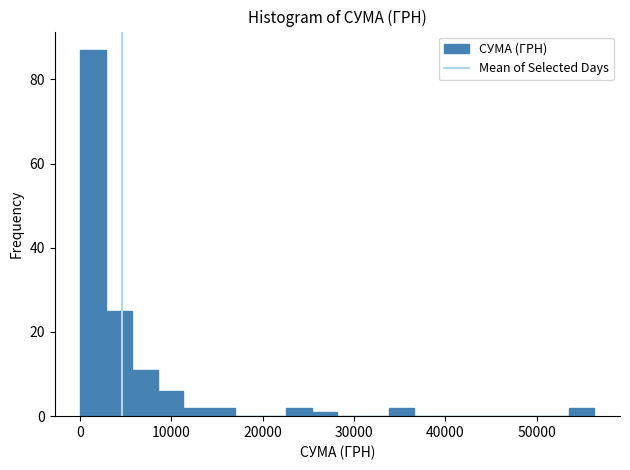

Read against the x-axis, roughly where is the centre of the tallest bar?

1000